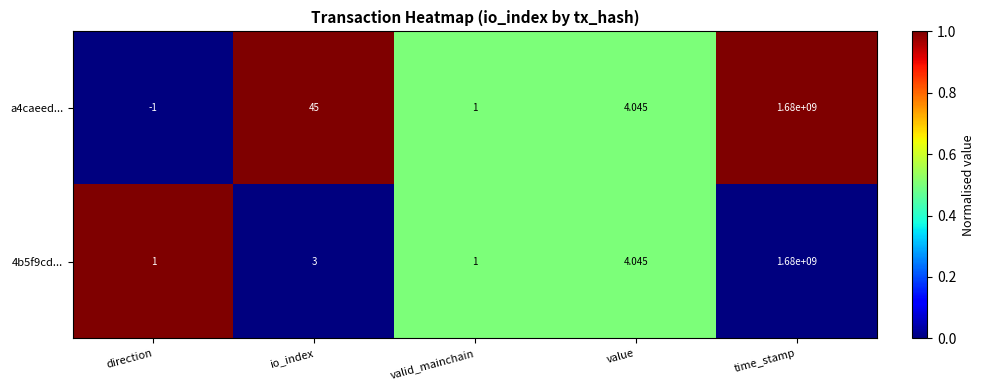

Which category has the highest value across all series?

time_stamp